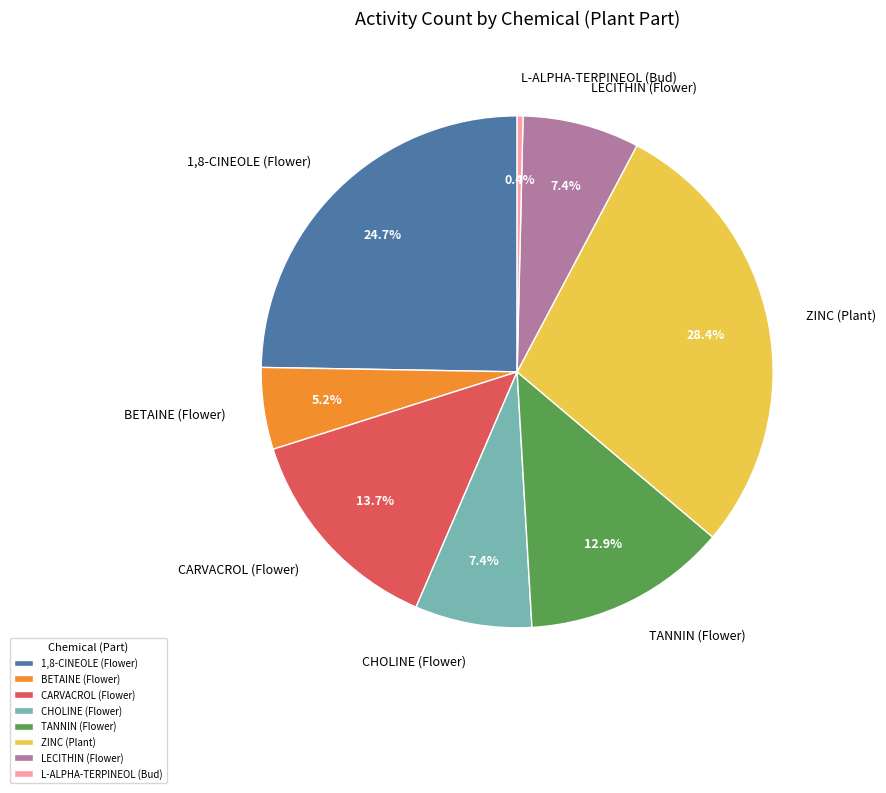

How many segments does this pie chart have?

8